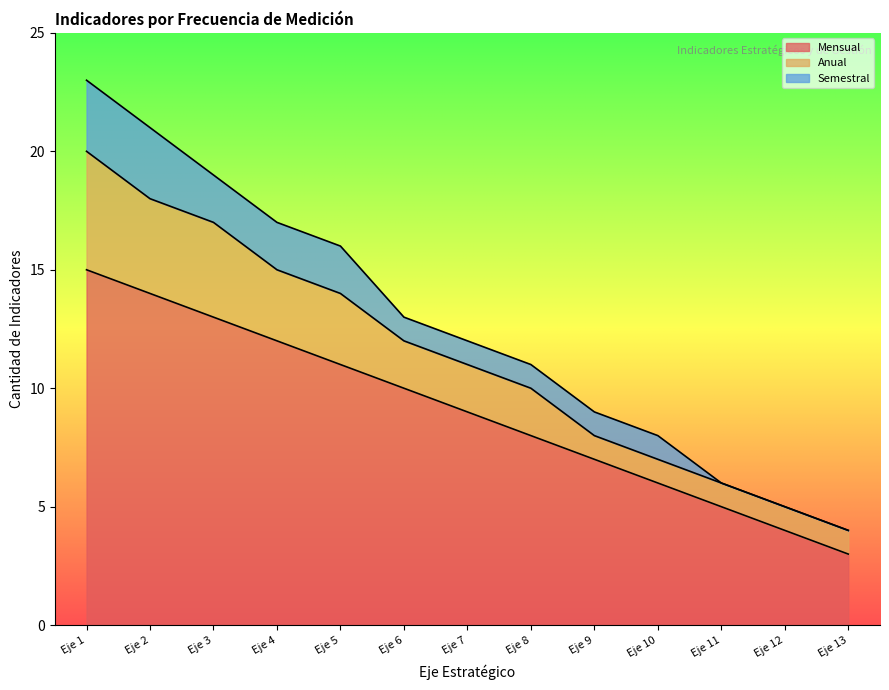

True or false: Semestral and Anual intersect in this chart.

False